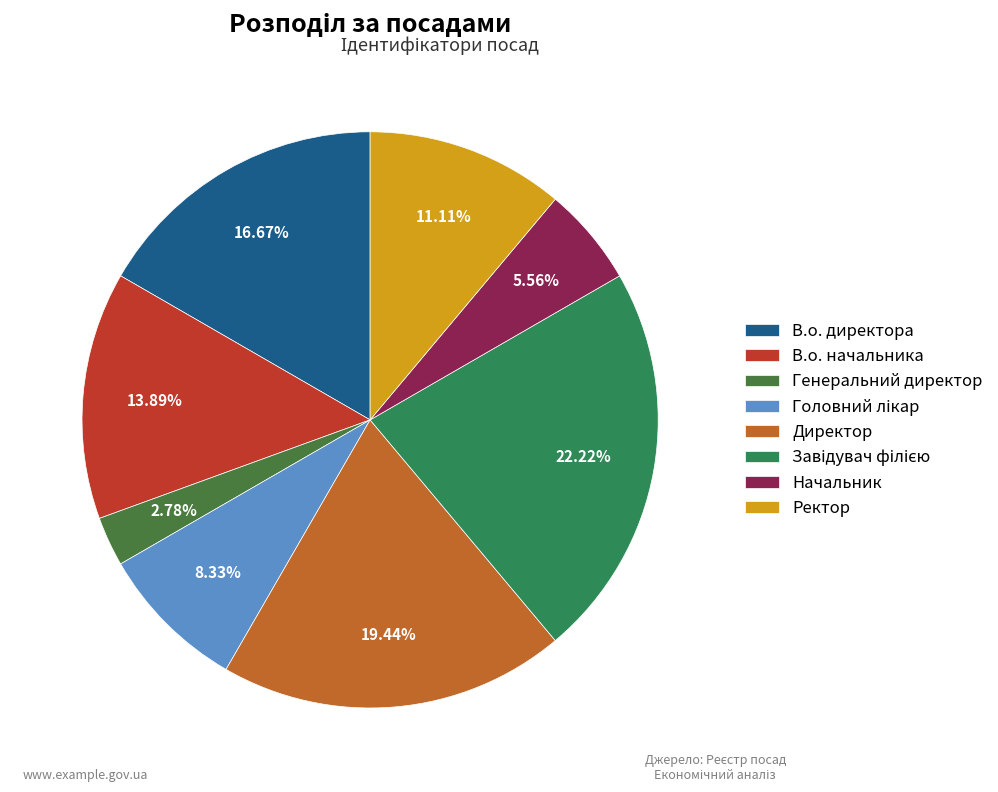

Which has a higher value, В.о. начальника or Генеральний директор?

В.о. начальника